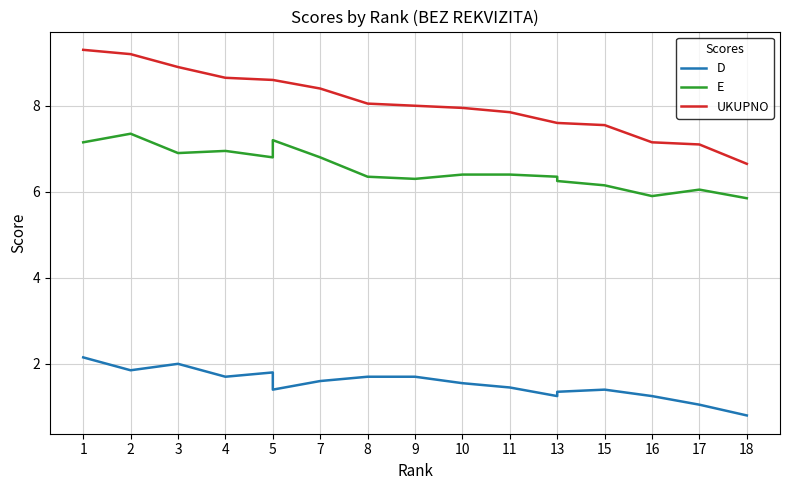

What is the value of the UKUPNO point at the 11th from the left?

7.8